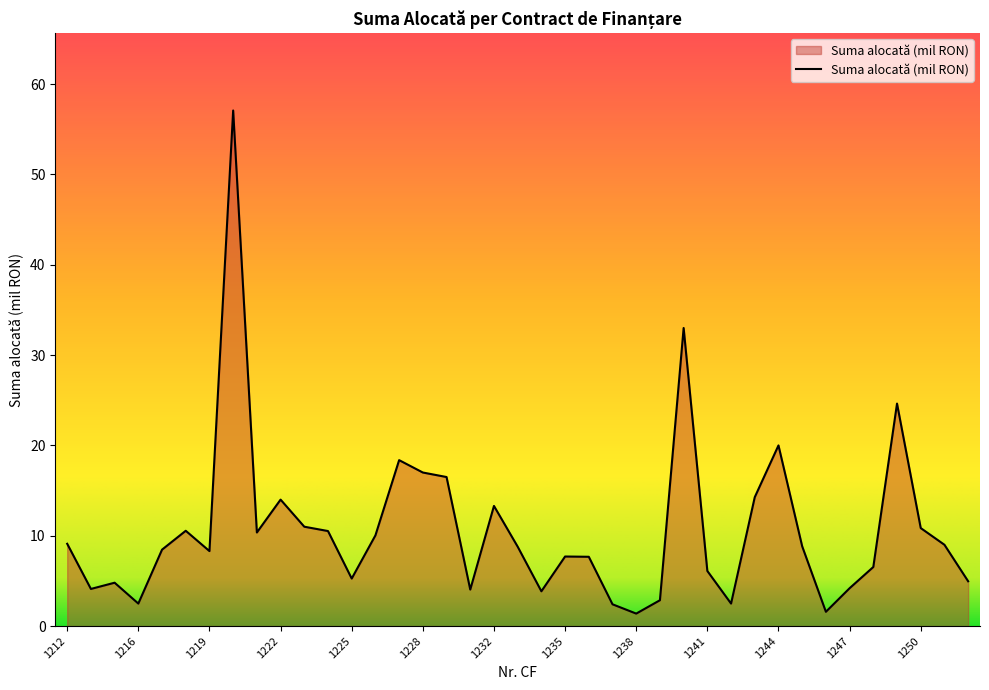

What is the smallest value displayed?

1.4